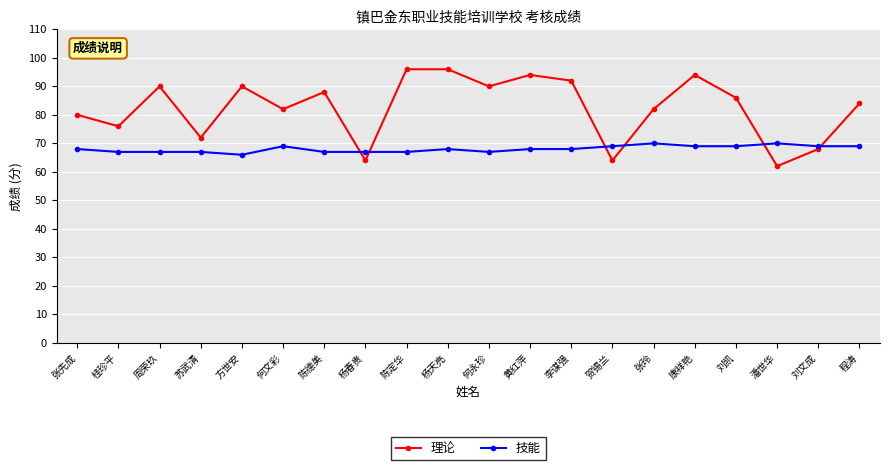

Which series has the largest range (max minus min)?

理论